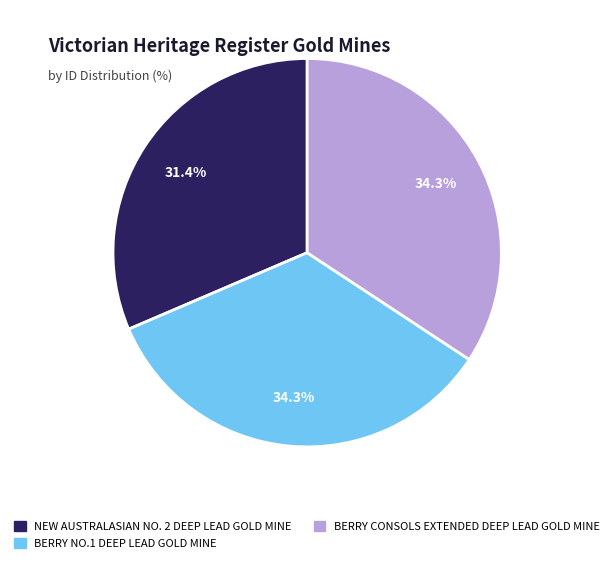

To the nearest percent, what is the difference between the largest and smallest slice percentages?

3%